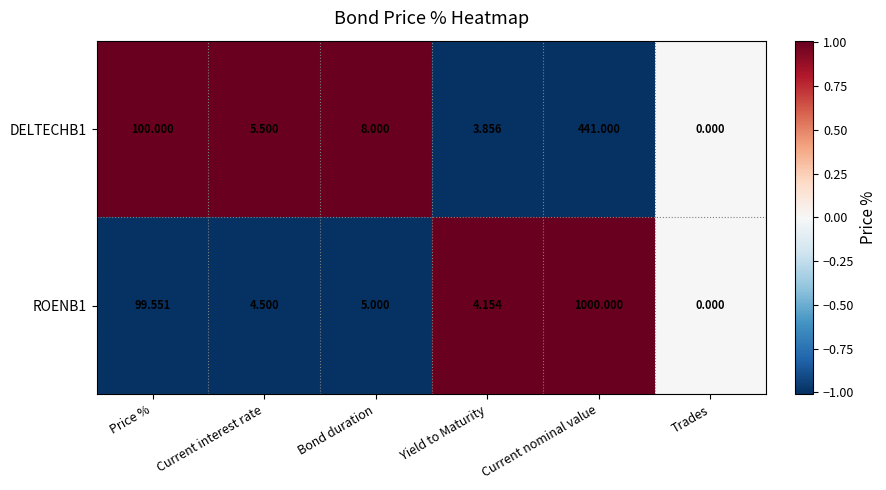

At which label does ROENB1 first exceed 5?

Price %